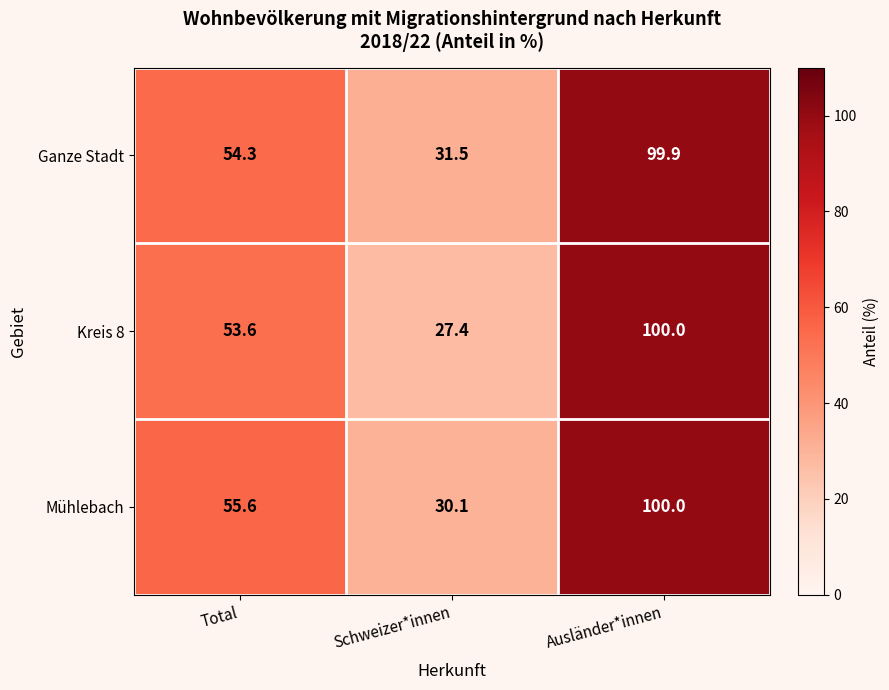

What is the smallest value displayed?

27.4